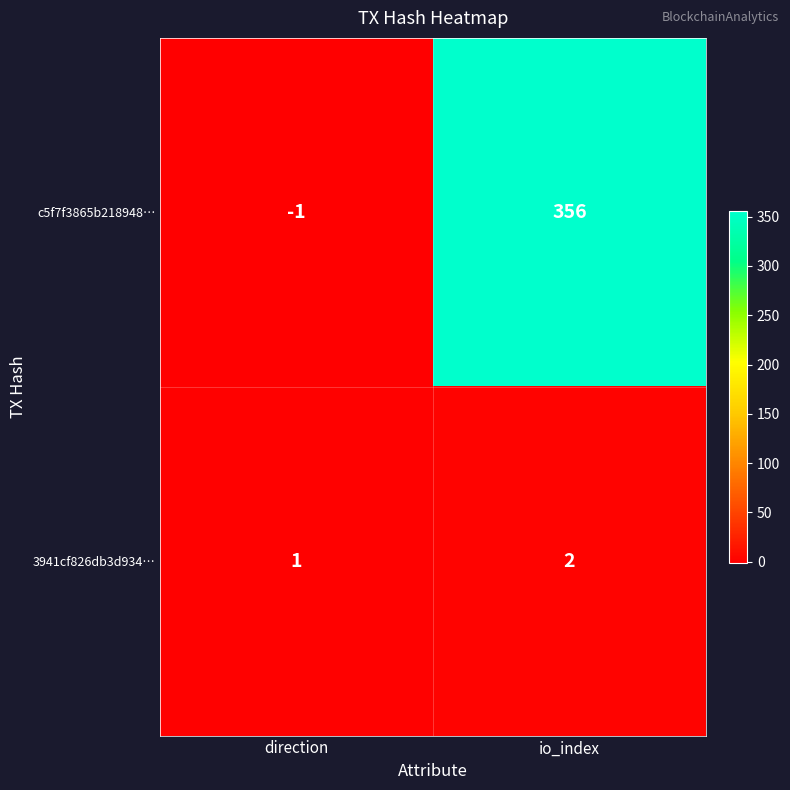

Which series has the largest range (max minus min)?

c5f7f3865b218948…